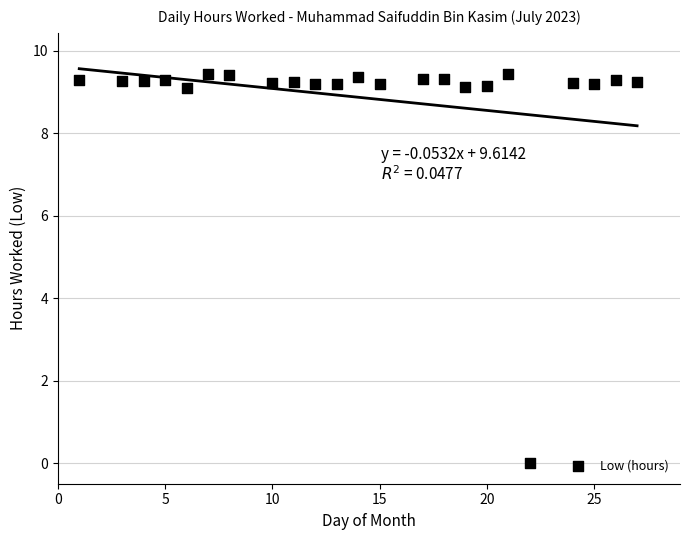

What is the range of X values (max minus min)?

26.0